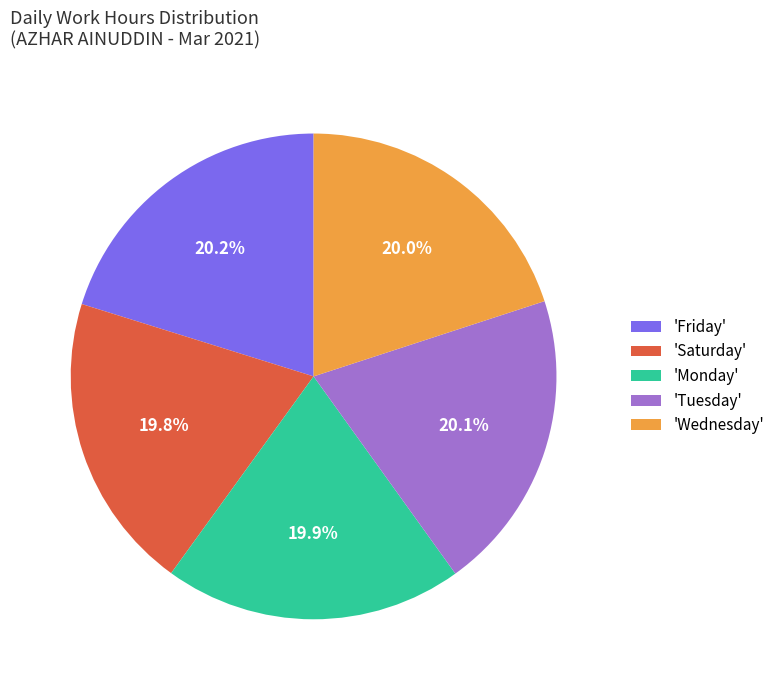

Does 'Wednesday' represent more than half of the total?

No